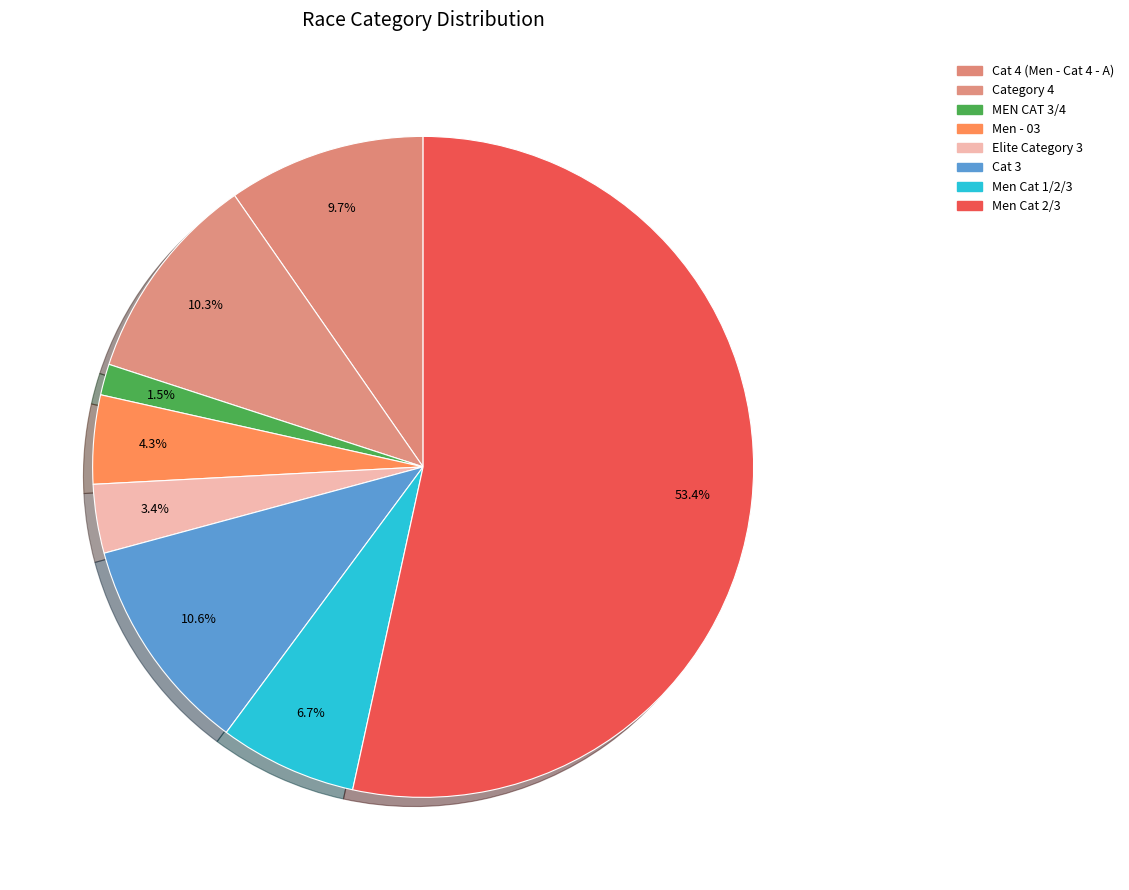

What is the change in value from Category 4 to Men Cat 2/3?

+330